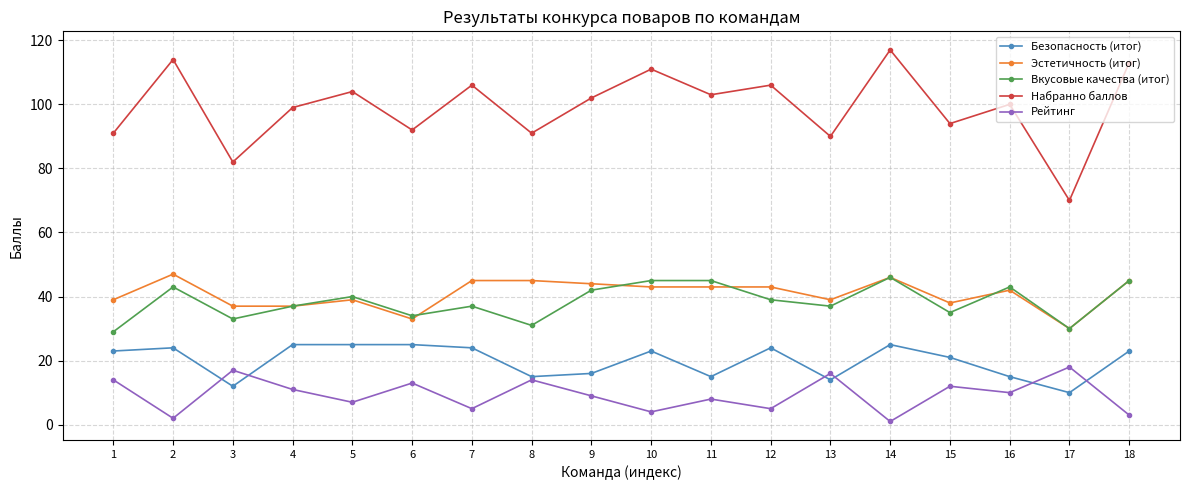

Which series has the largest total across all categories?

Набранно баллов